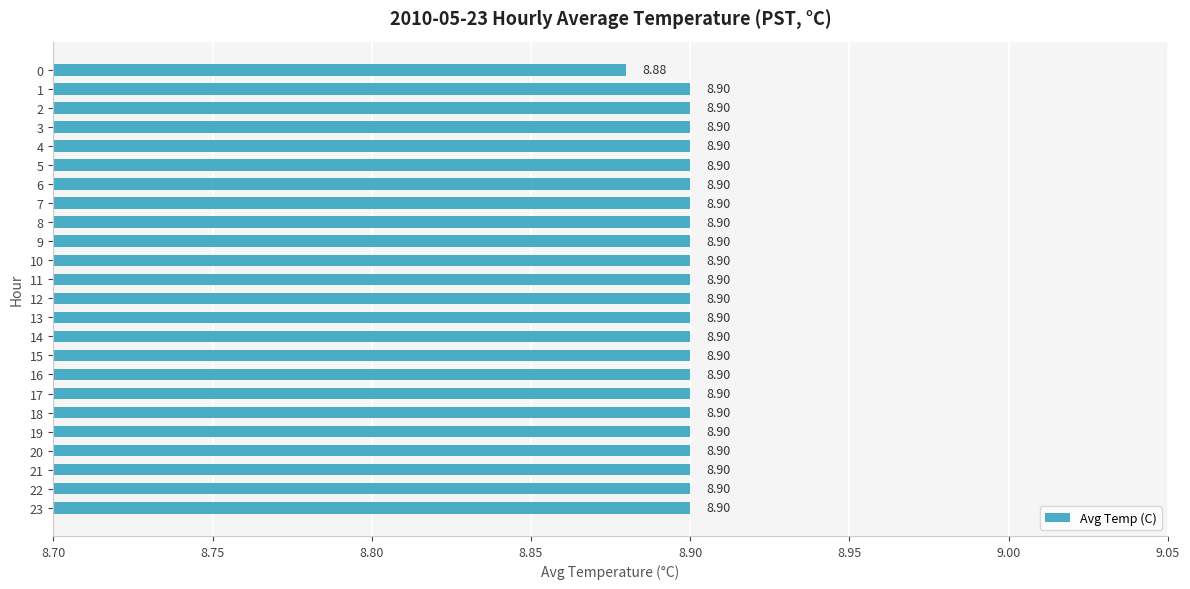

Approximately how many times larger is the value at 6 compared to 23?

1.0